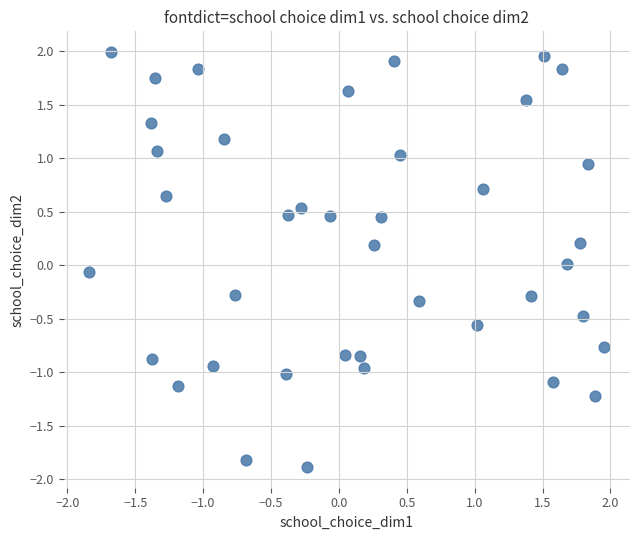

What is the range of Y values (max minus min)?

3.9